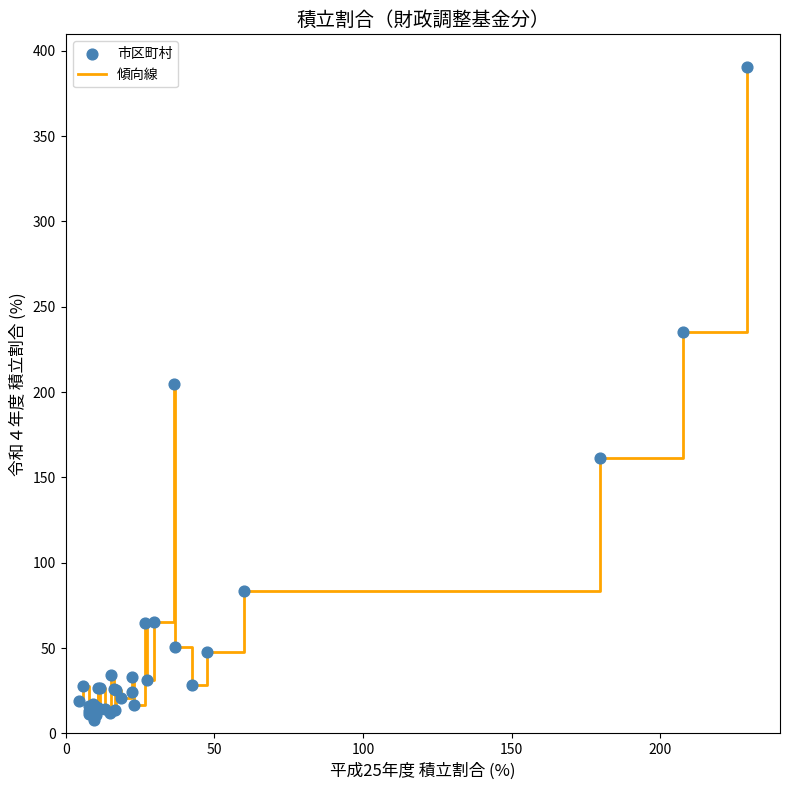

What is the greatest value displayed?

390.5